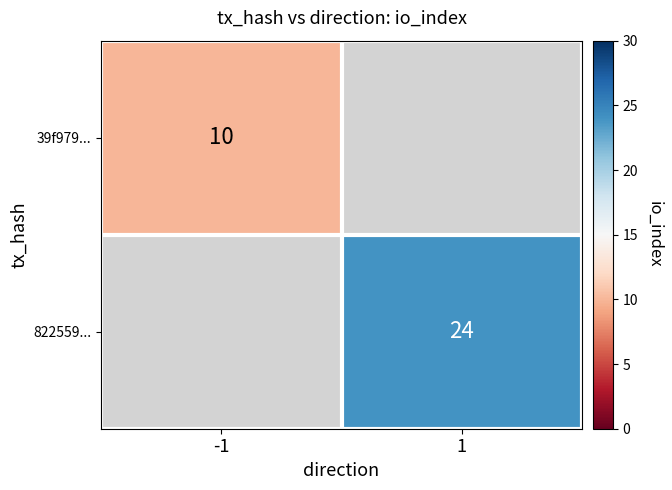

Is it true that 822559... equals 24 at 1?

True